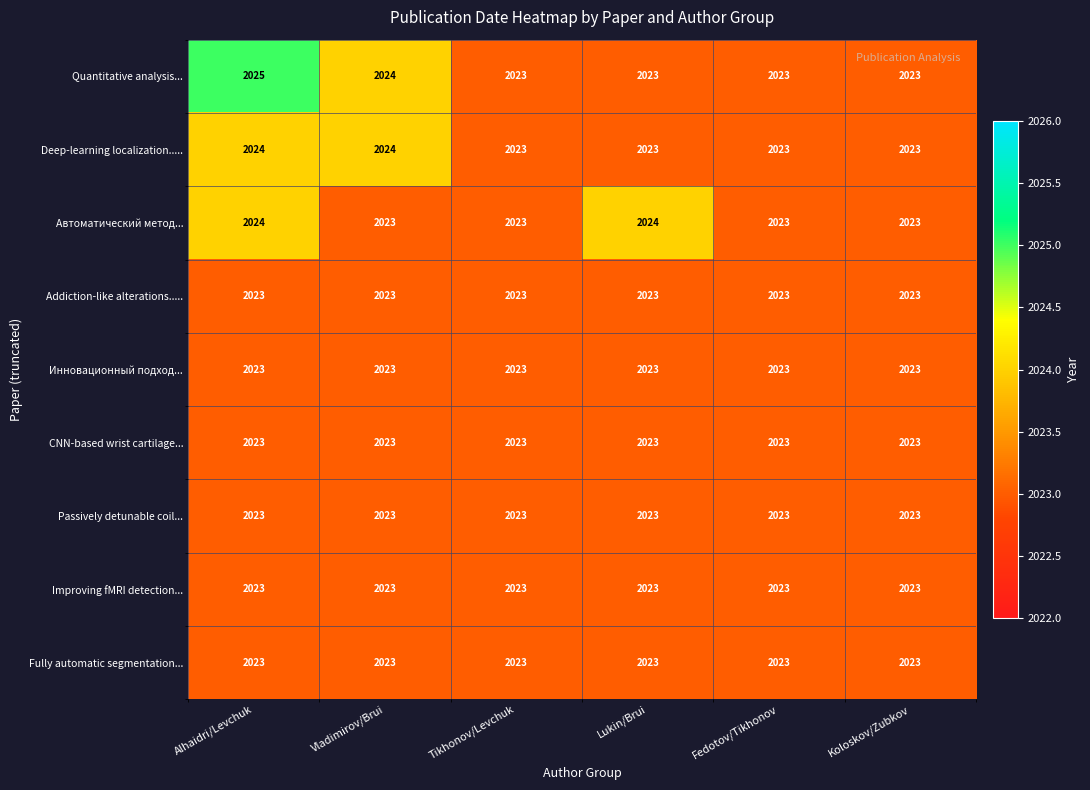

What is the minimum value shown in the chart?

2023